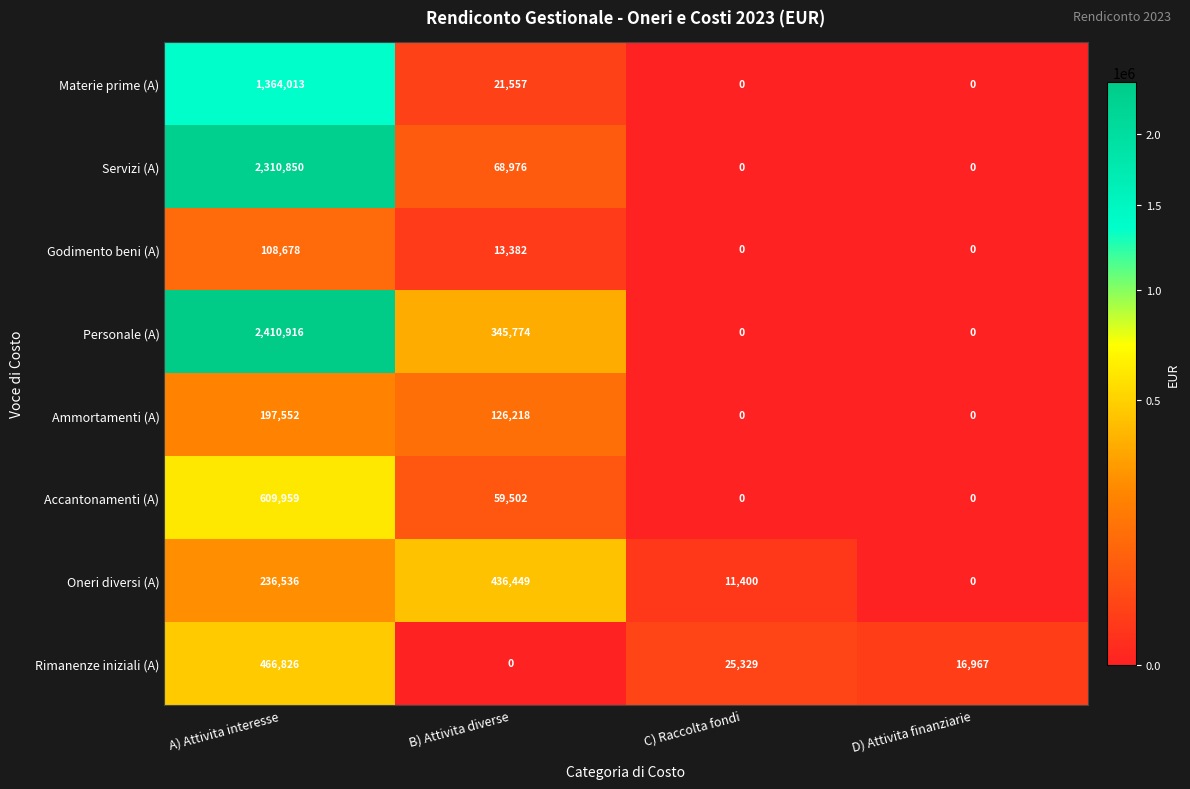

Which series changed the most between A) Attivita interesse and C) Raccolta fondi?

Personale (A)